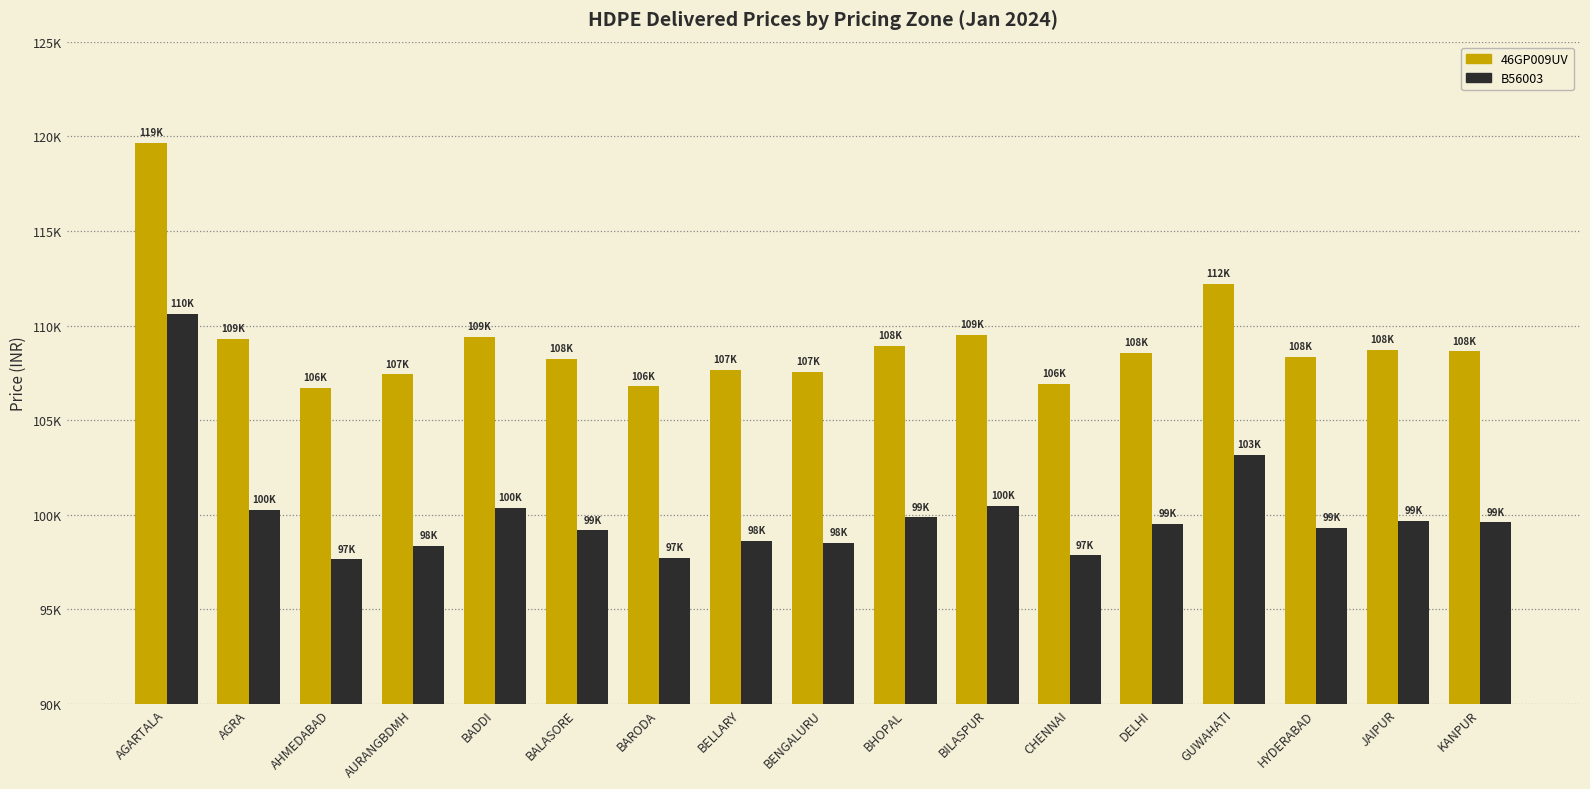

What is the sum of all B56003 values?

1700761